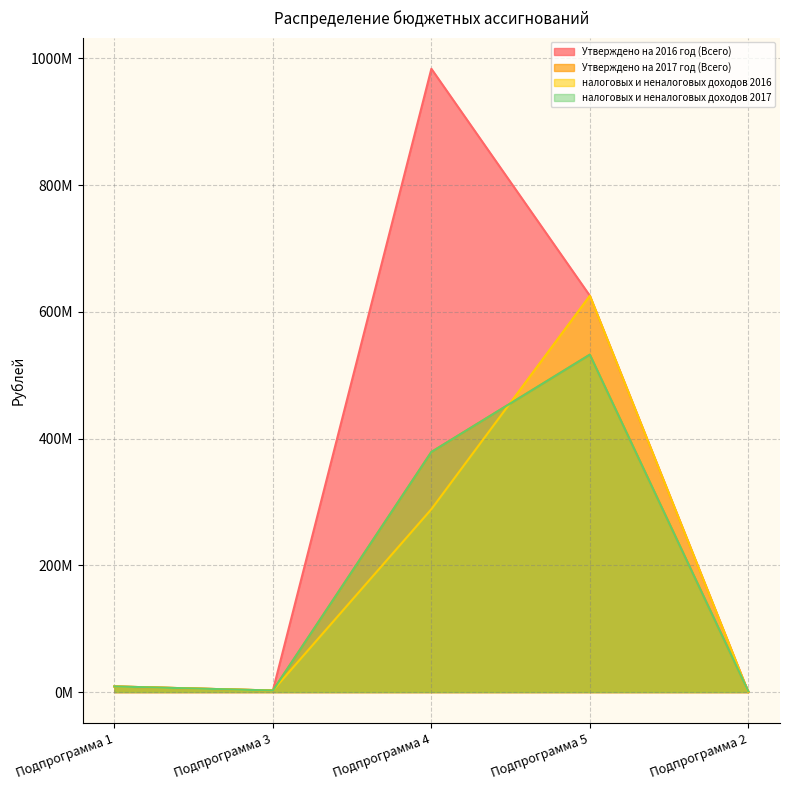

Rank the categories by Утверждено на 2017 год (Всего) value from lowest to highest.

Подпрограмма 2, Подпрограмма 3, Подпрограмма 1, Подпрограмма 4, Подпрограмма 5